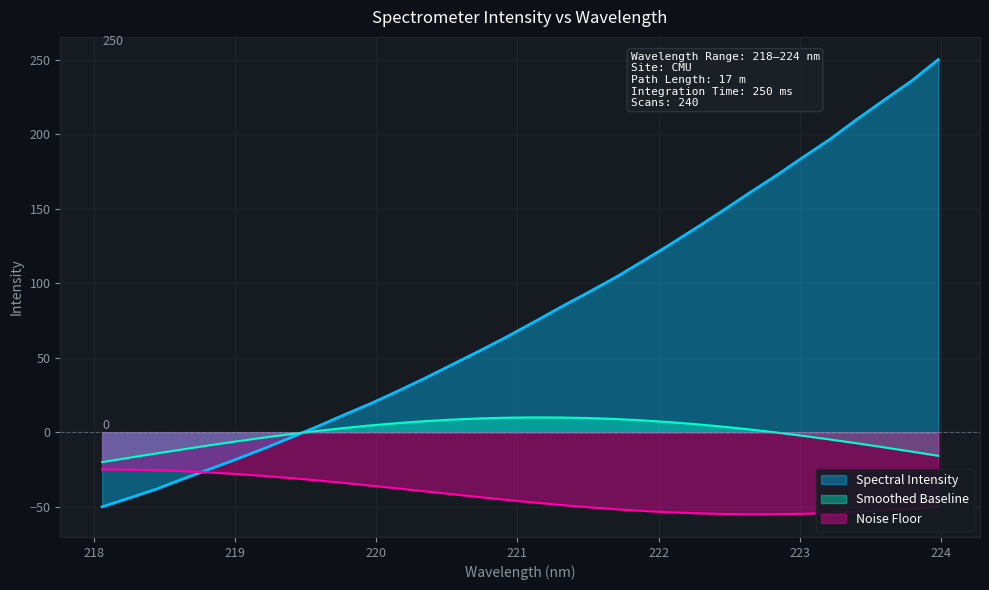

At which label is the value closest to 100?

221.6902